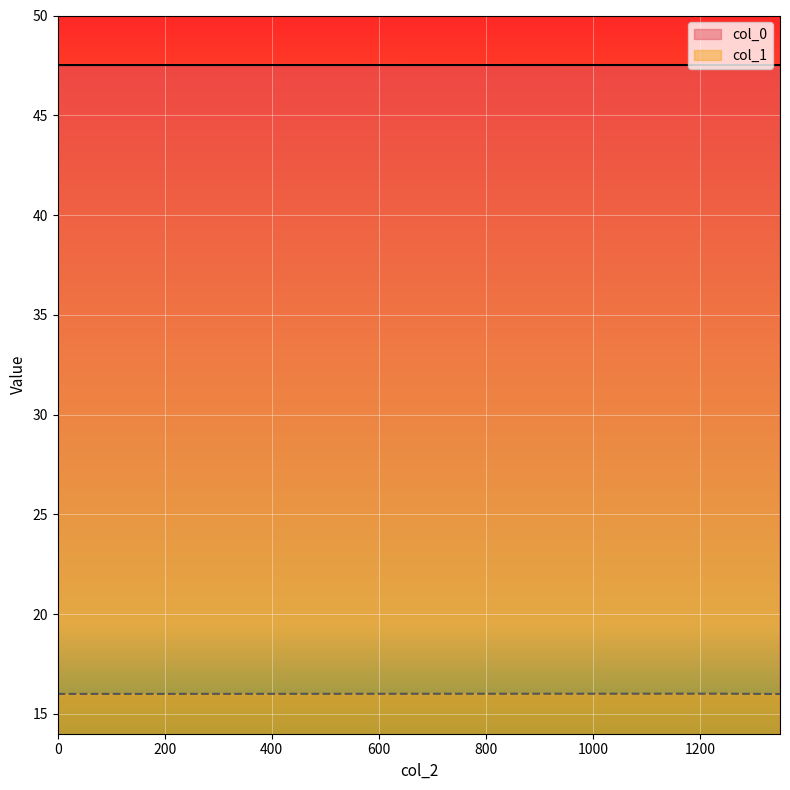

Which category has the highest value in the col_1 series?

1230